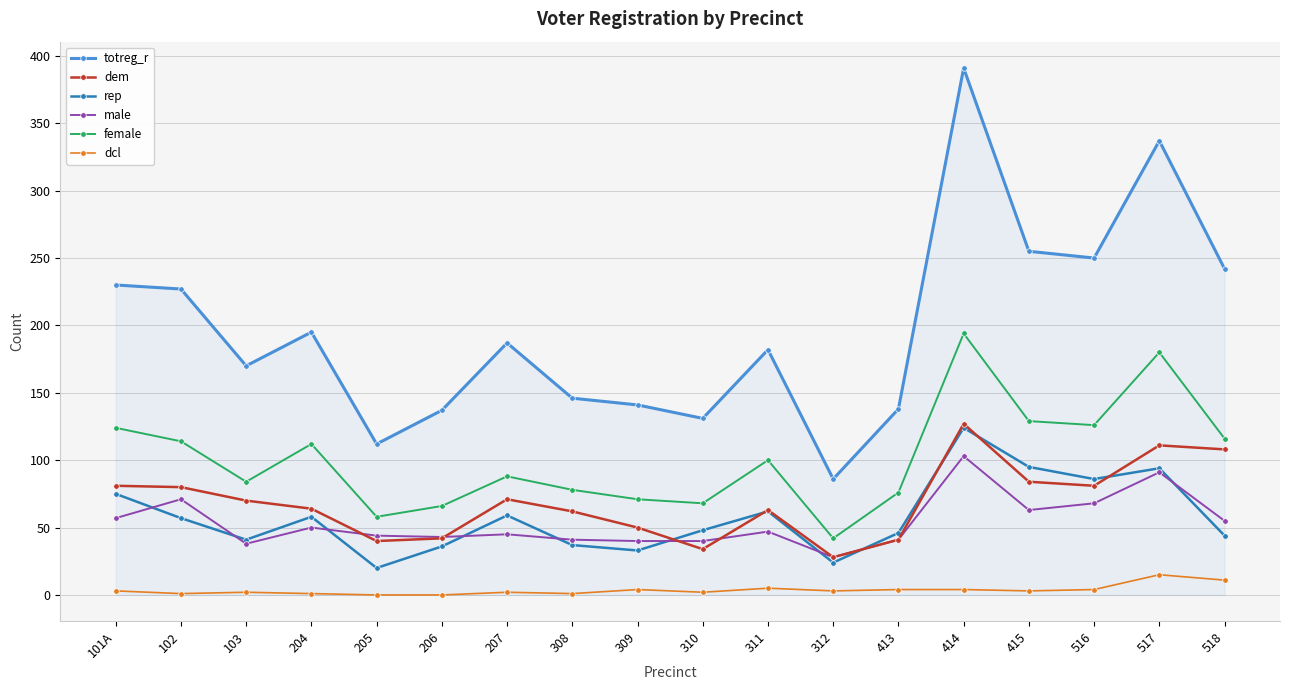

Does the chart have visible grid lines?

Yes